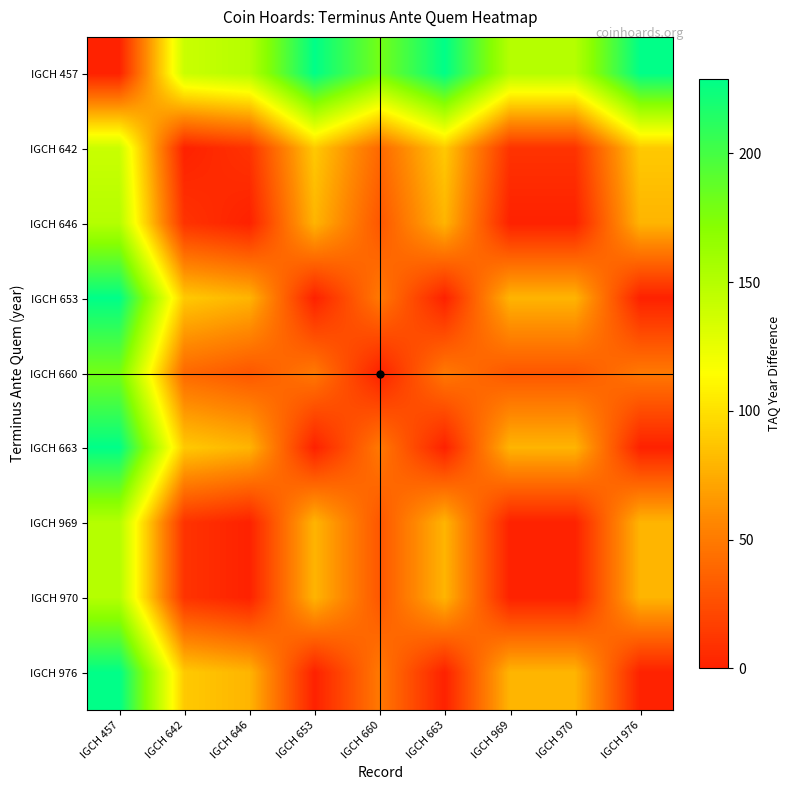

What is the total value across all series at IGCH 970?

427